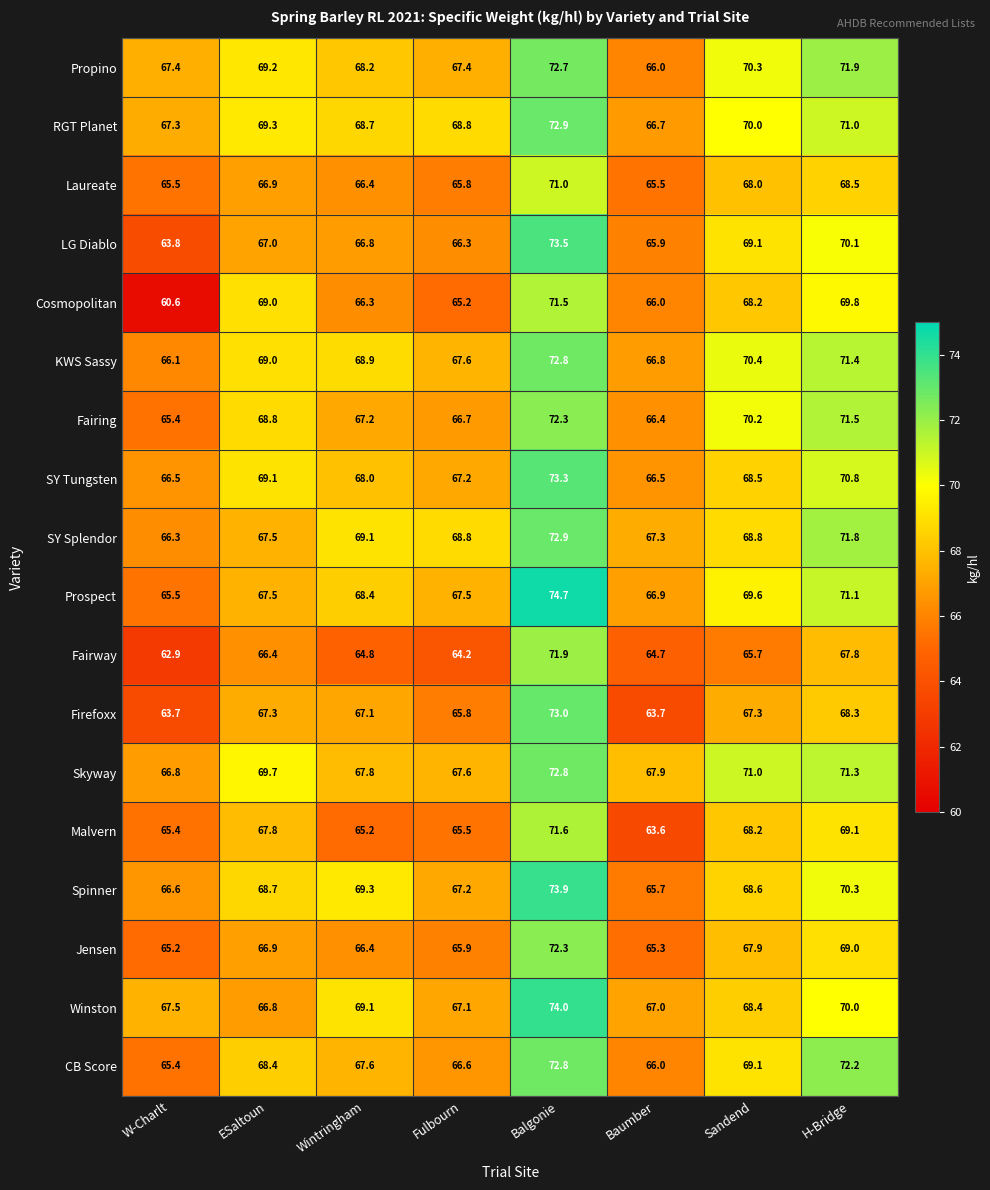

How many distinct data groups are displayed?

18